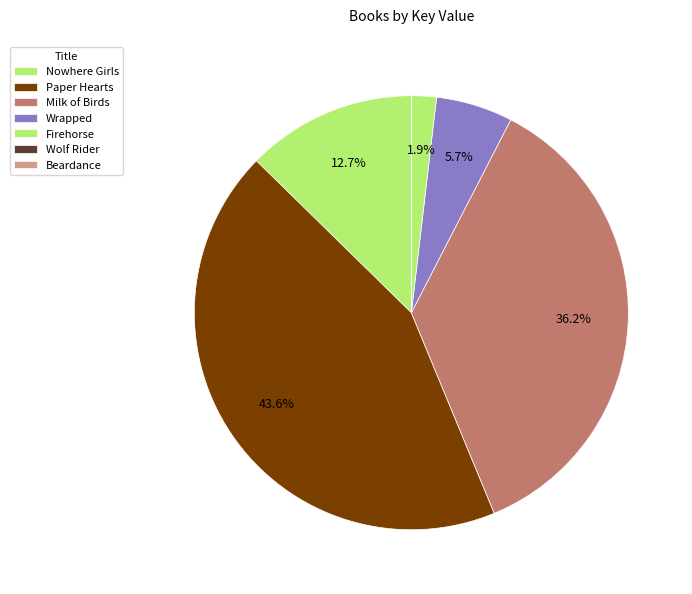

To the nearest percent, what portion does Nowhere Girls represent?

13%